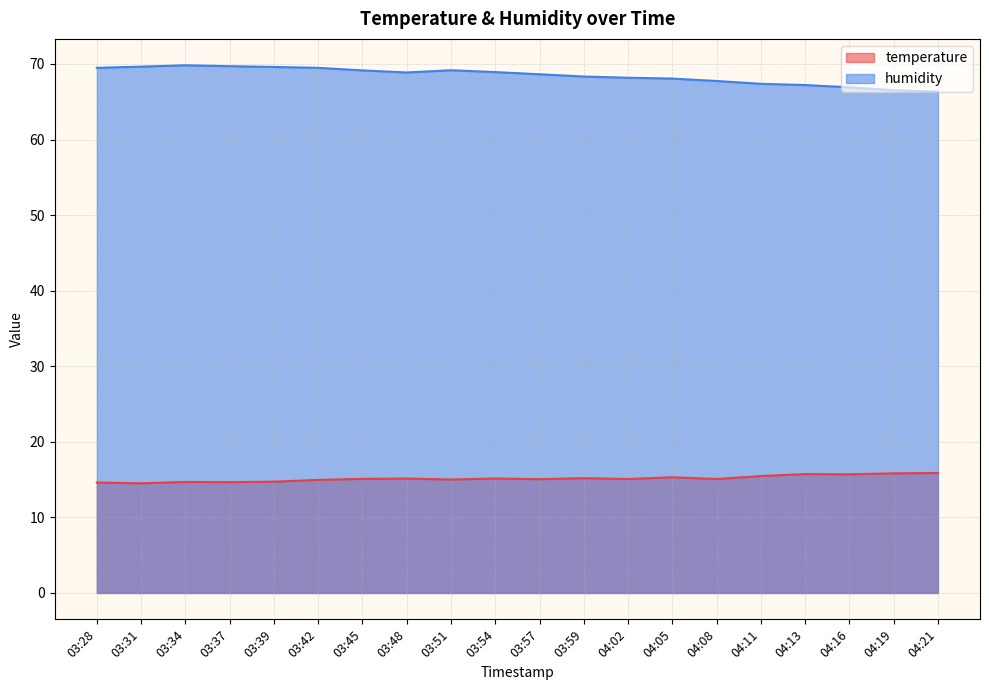

Which series has the largest range (max minus min)?

humidity